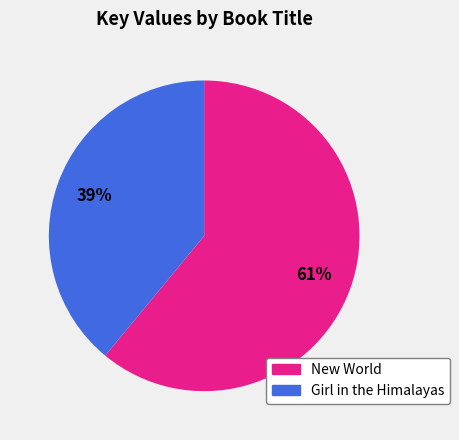

Which category has the smallest portion of the pie?

Girl in the Himalayas